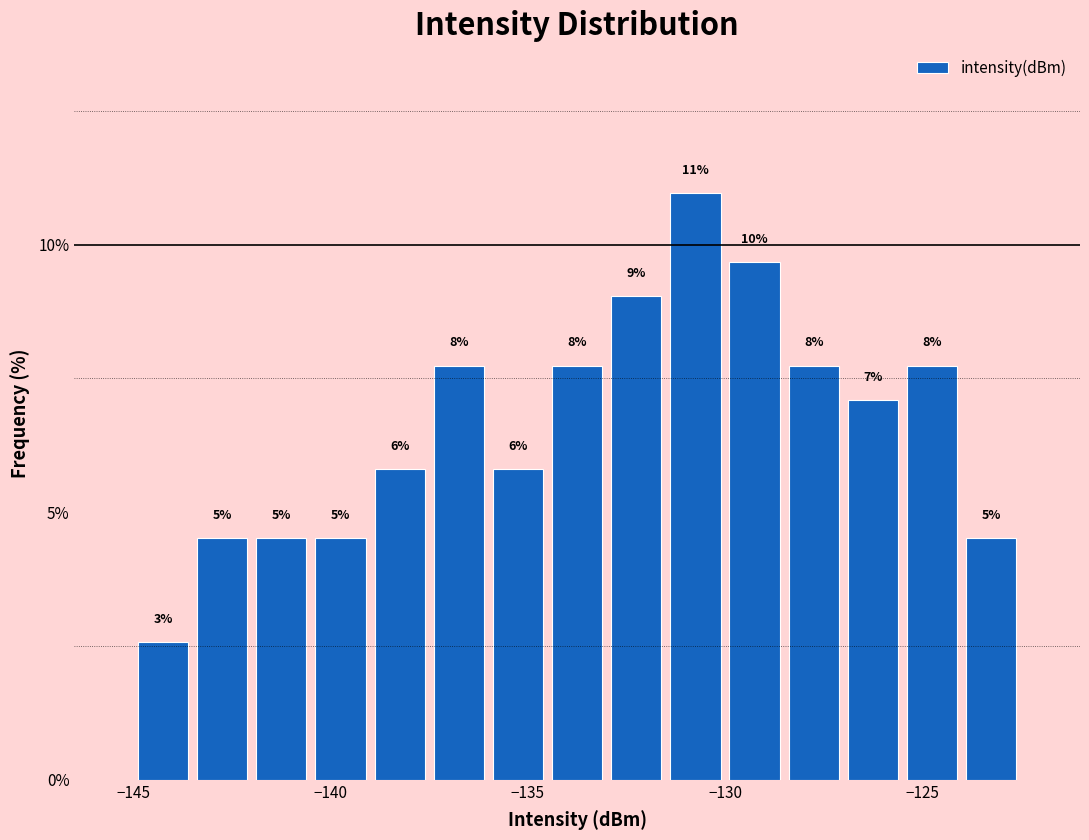

Read against the x-axis, roughly where is the centre of the tallest bar?

-130.5